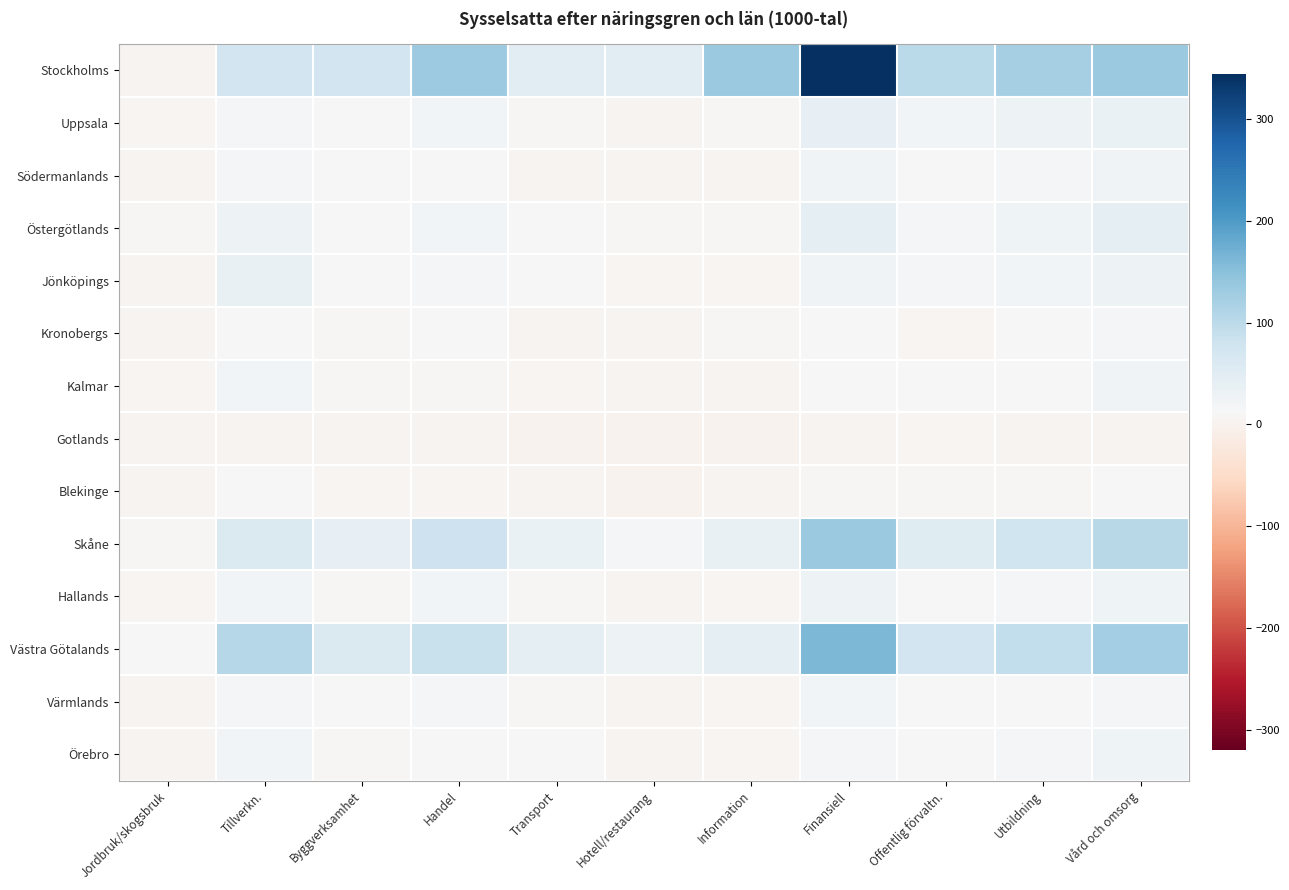

Which series has the widest spread of values?

Stockholms